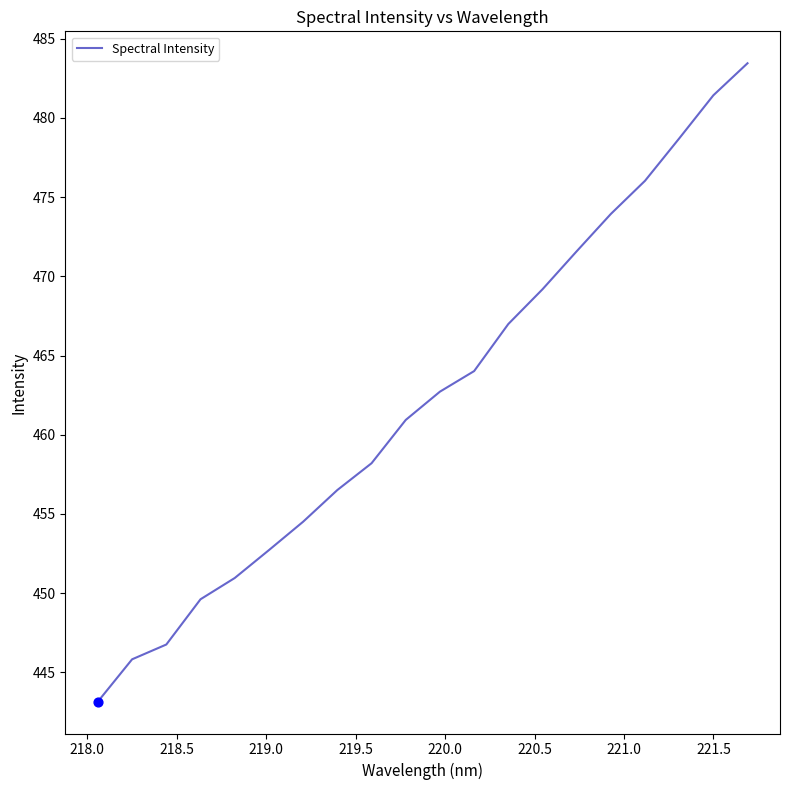

What is the greatest value displayed?

483.4